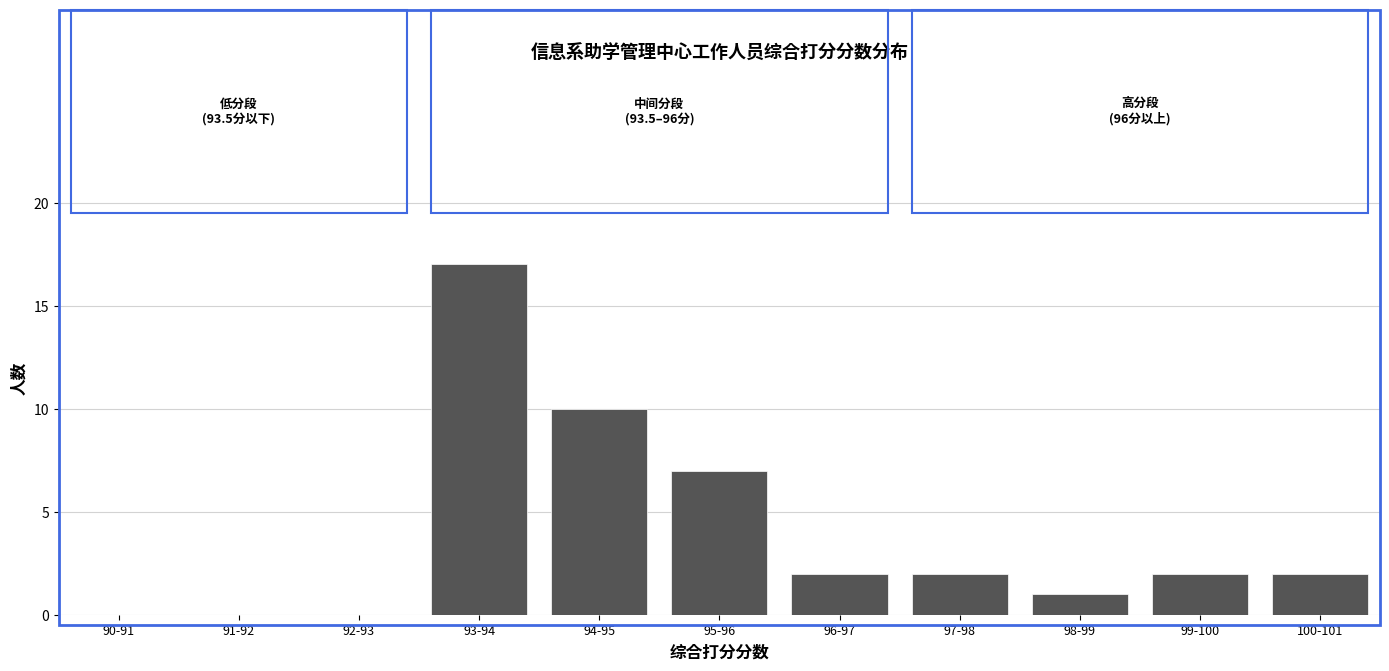

Reading right to left, list all the values displayed in this chart.

100-101=2	99-100=2	98-99=1	97-98=2	96-97=2	95-96=7	94-95=10	93-94=17	92-93=0	91-92=0	90-91=0